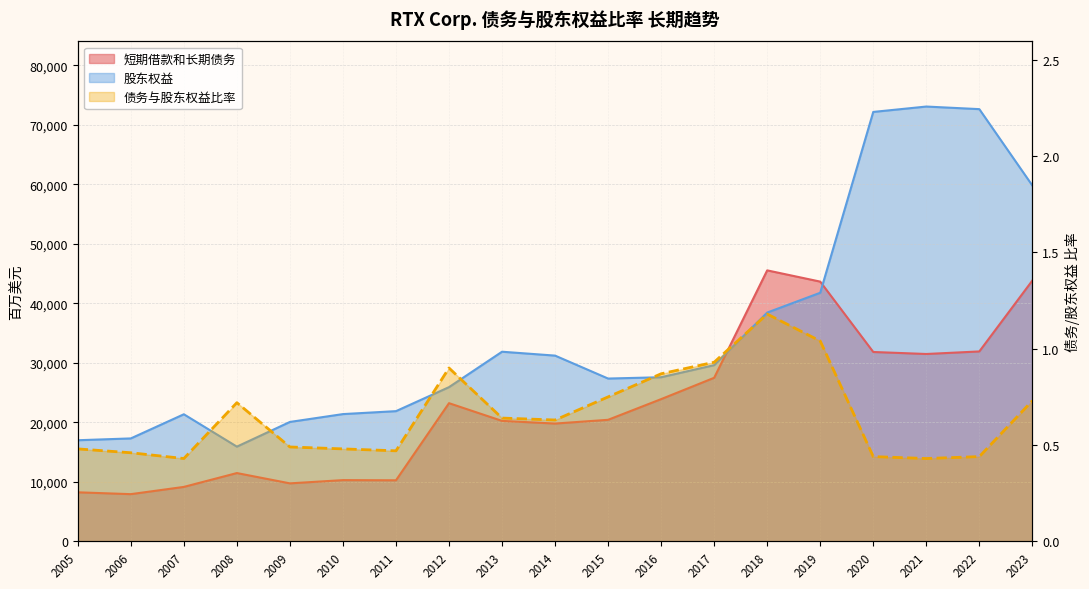

Which label corresponds to the largest value in the chart?

2018